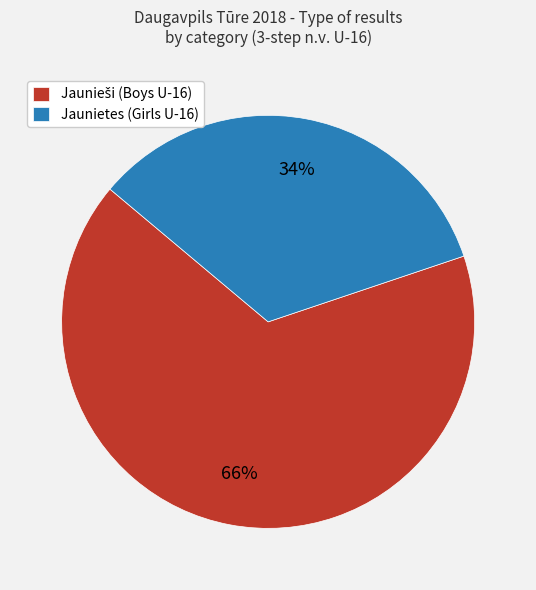

What is the smallest slice in the pie chart?

Jaunietes (Girls U-16)